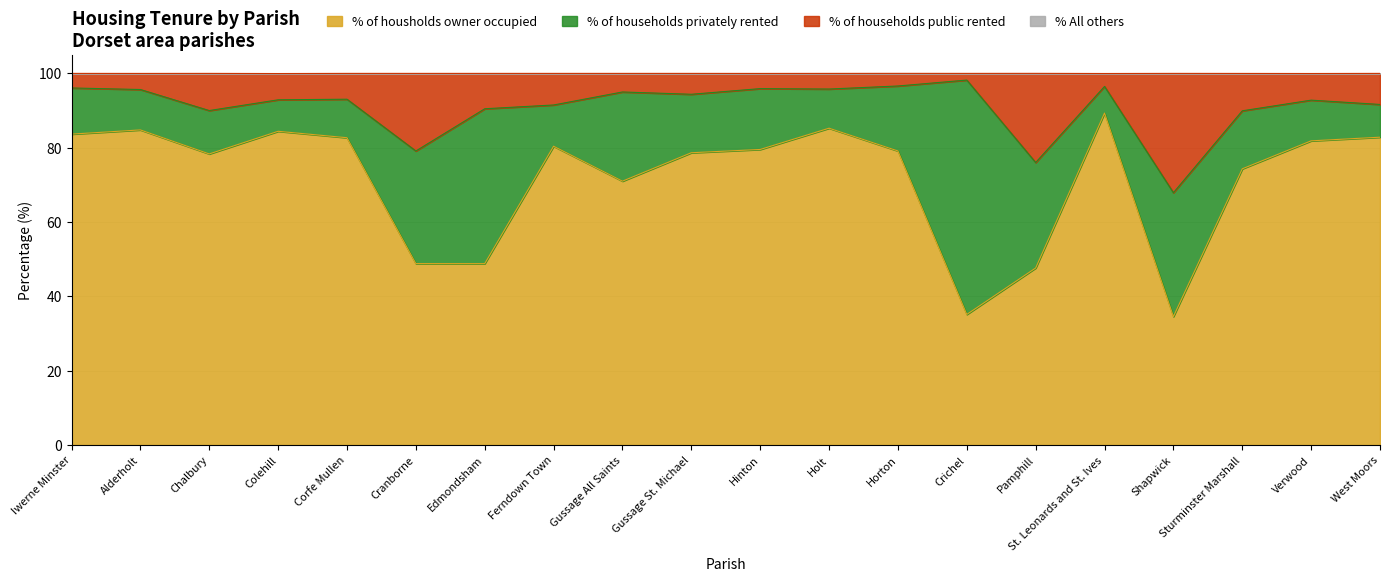

Which series has the widest spread of values?

% of housholds owner occupied